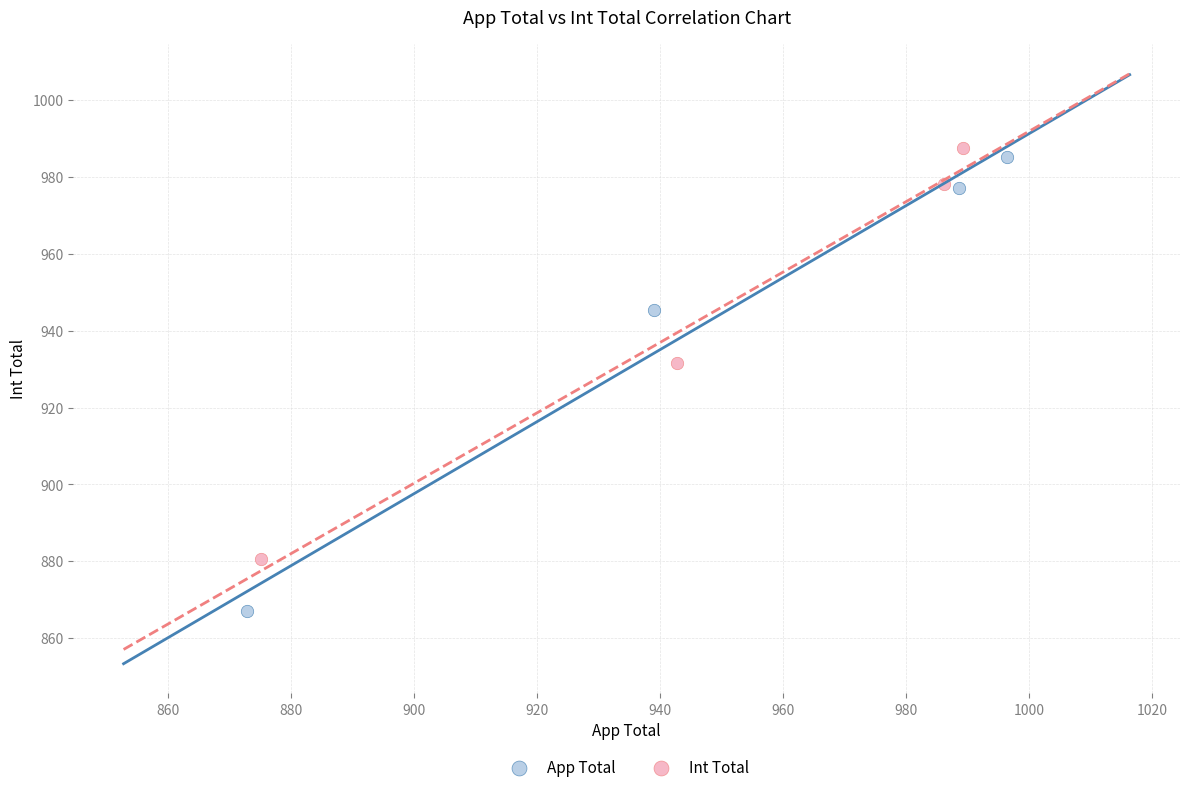

Which series has the largest Y range (max minus min)?

App Total